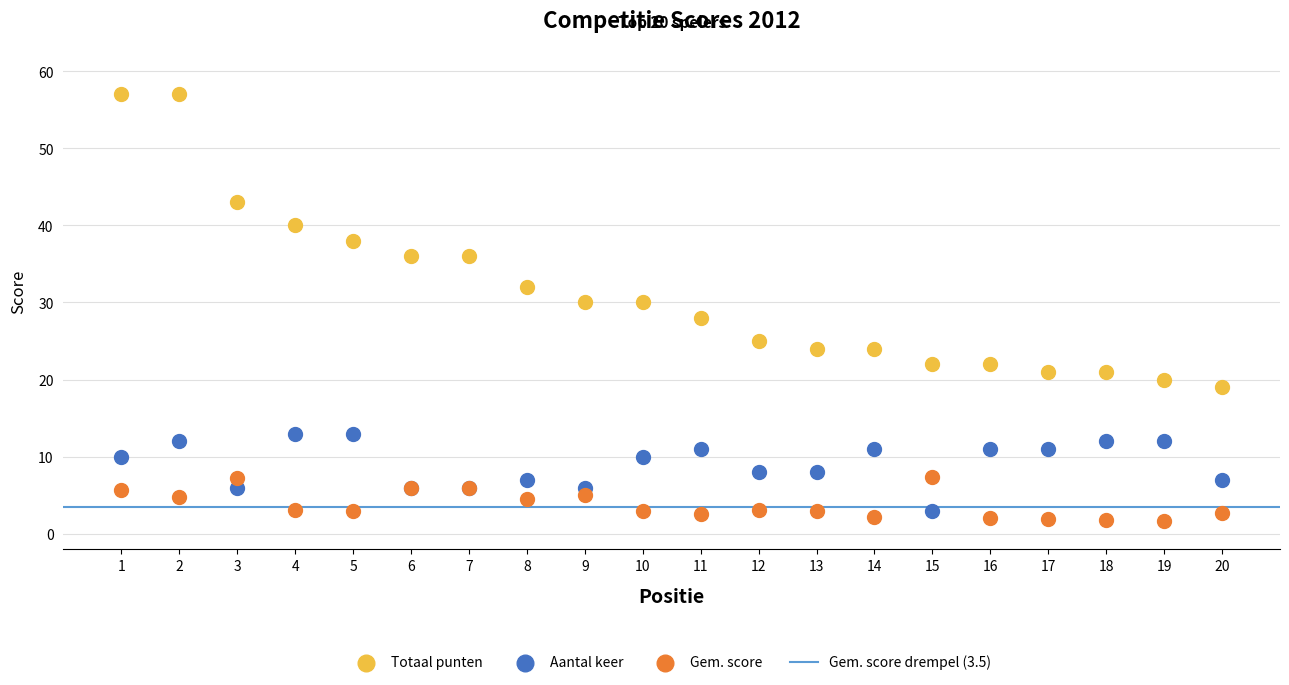

Which series has the widest spread of Y values?

Totaal punten